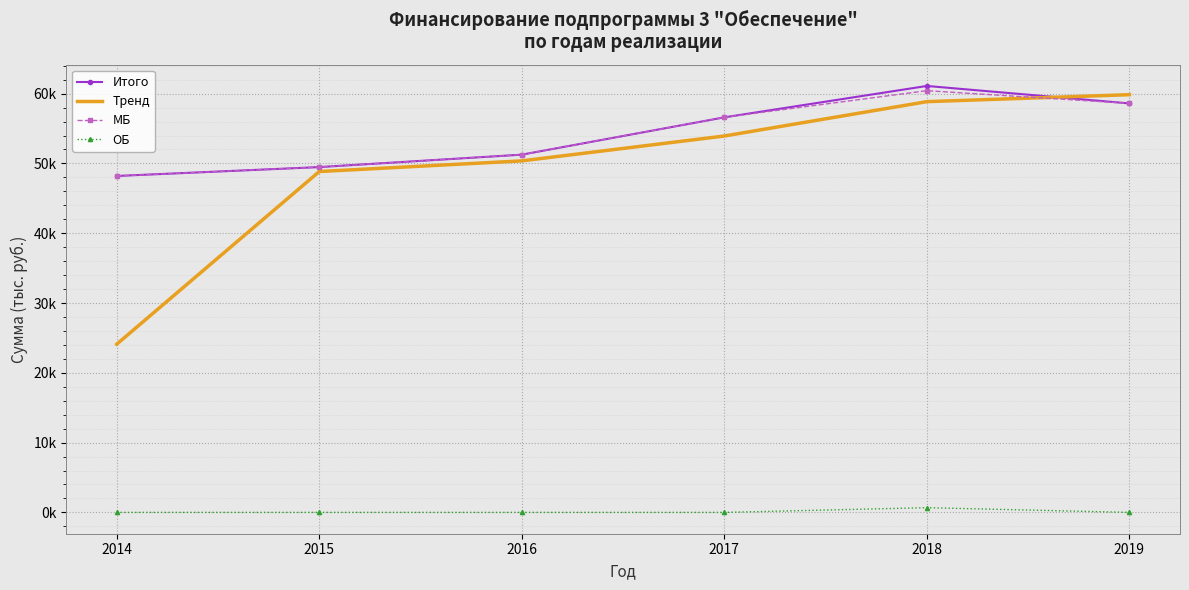

What are all the series names shown in the legend?

Итого, Тренд, МБ, ОБ